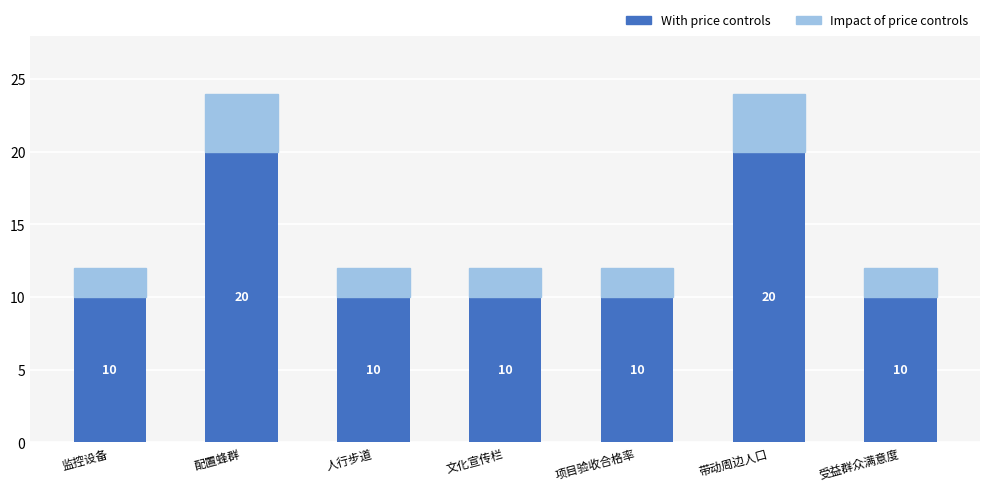

What is the value of the With price controls bar at the 2nd from the left?

20